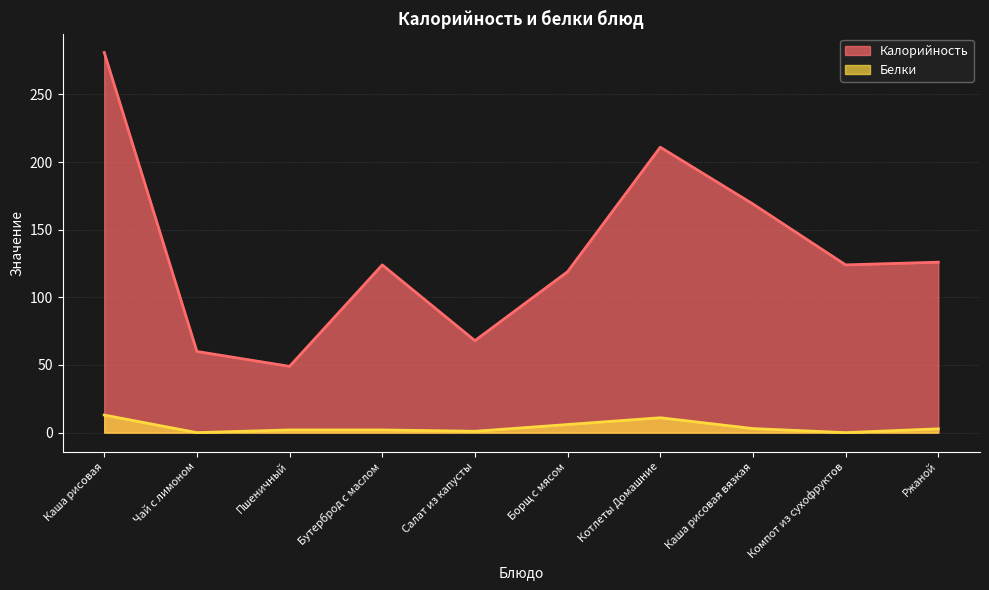

True or false: Калорийность and Белки intersect in this chart.

False